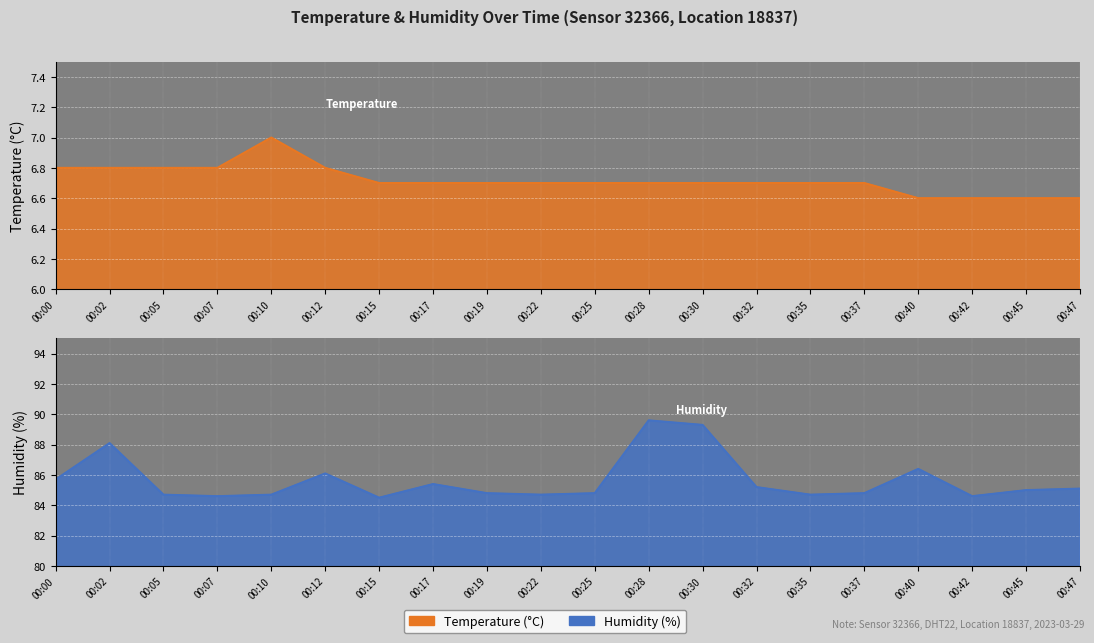

True or false: humidity and temperature cross at least once.

False